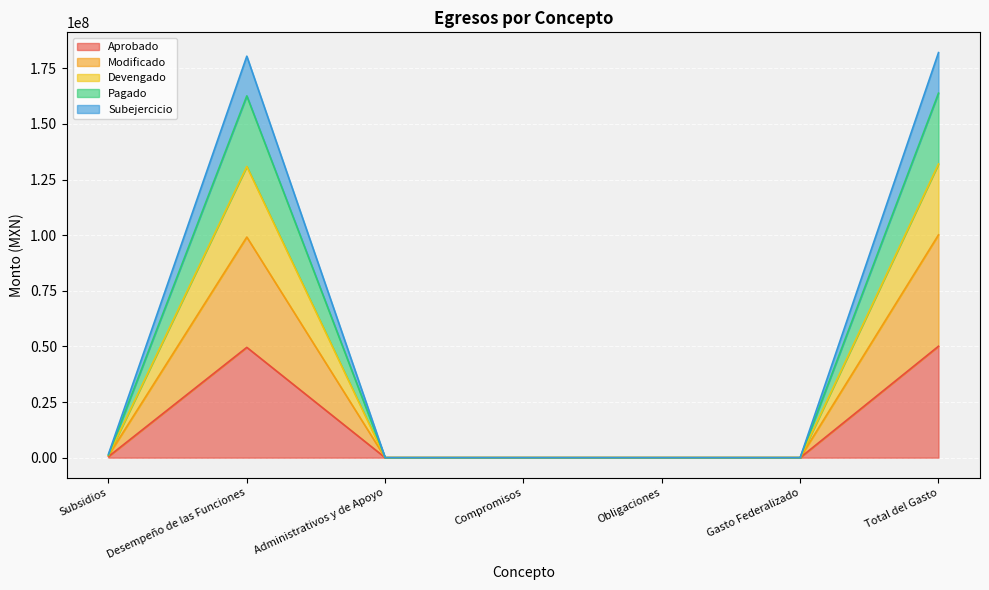

What are all the series names shown in the legend?

Aprobado, Modificado, Devengado, Pagado, Subejercicio